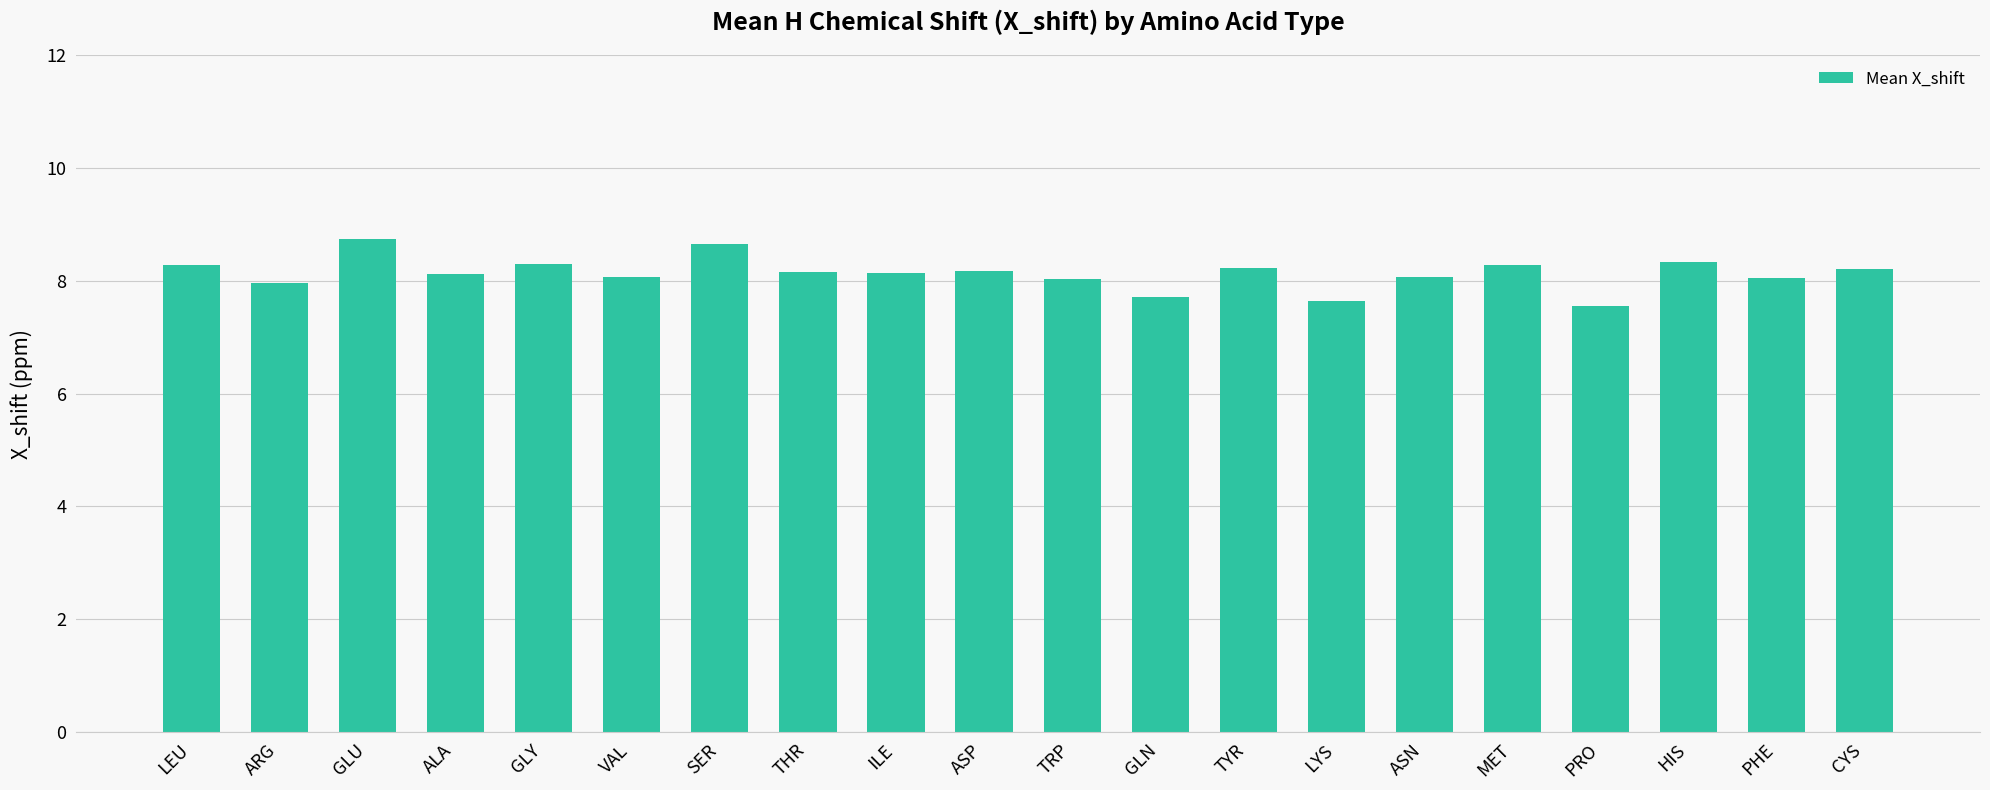

How many bars are there in total?

20